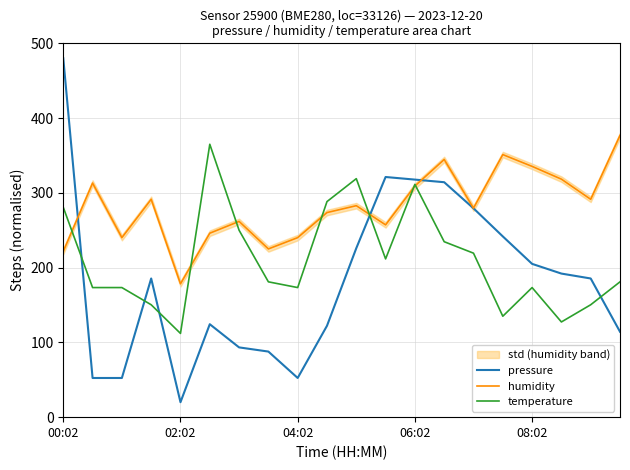

How many interior local valleys does the temperature series have?

5